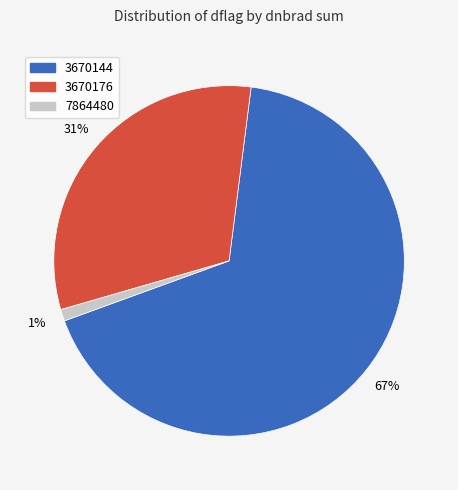

Does any single category account for the majority?

Yes